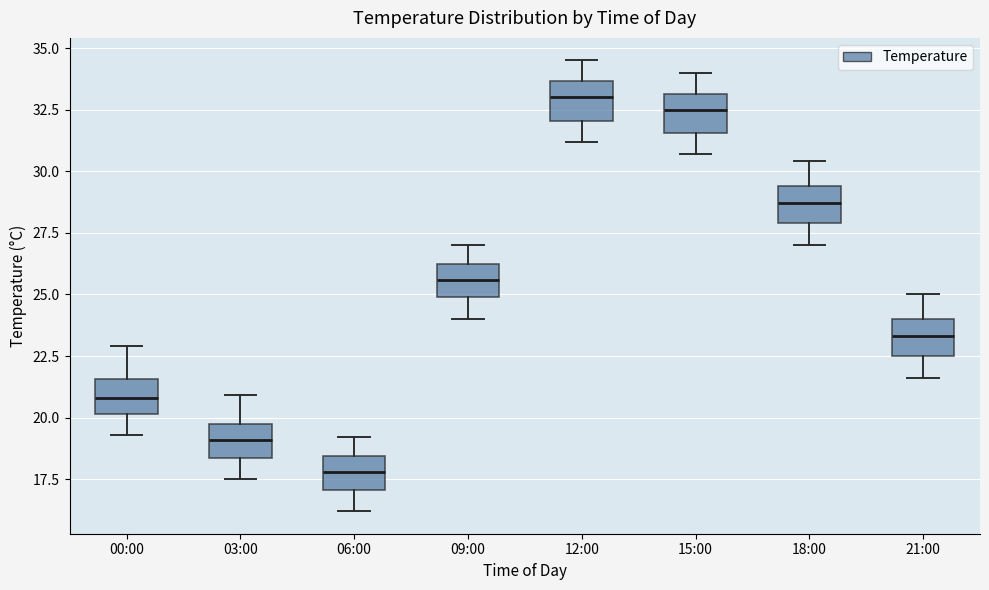

Reading left to right, read every box against the y-axis: the position of its median line, the range the box covers, and the ends of its whiskers. The values are not printed on the chart, so give them approximately, as read against the axis.

00:00: median 21.0, box 20.0 to 21.5, whiskers 19.5 to 23.0
03:00: median 19.0, box 18.5 to 20.0, whiskers 17.5 to 21.0
06:00: median 18.0, box 17.0 to 18.5, whiskers 16.0 to 19.0
09:00: median 25.5, box 25.0 to 26.5, whiskers 24.0 to 27.0
12:00: median 33.0, box 32.0 to 33.5, whiskers 31.0 to 34.5
15:00: median 32.5, box 31.5 to 33.0, whiskers 30.5 to 34.0
18:00: median 28.5, box 28.0 to 29.5, whiskers 27.0 to 30.5
21:00: median 23.5, box 22.5 to 24.0, whiskers 21.5 to 25.0